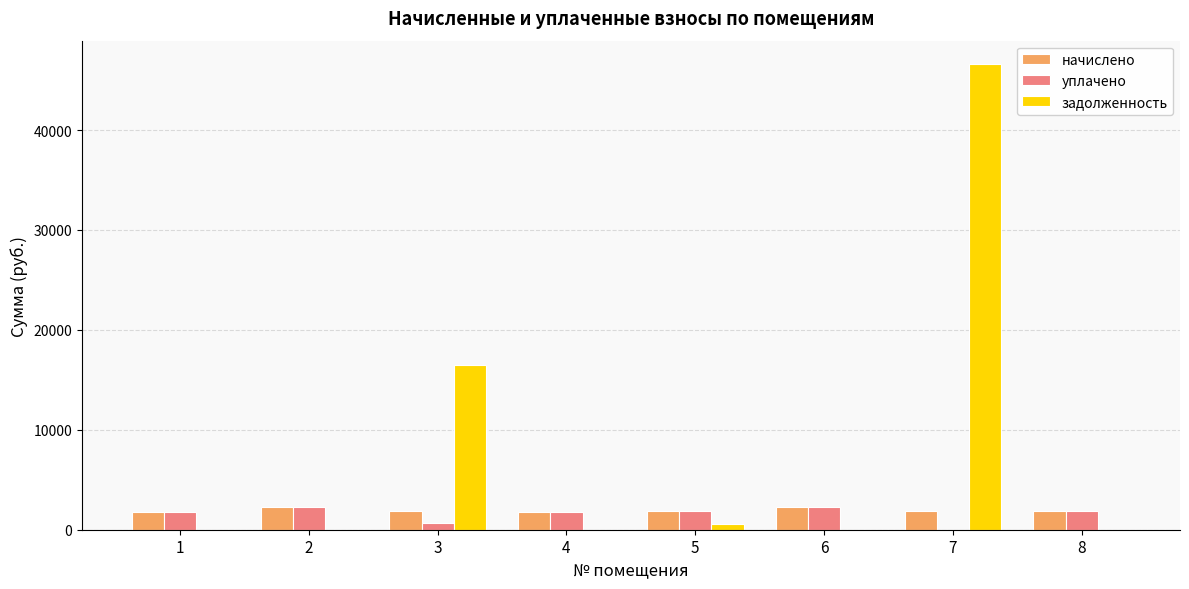

What is the maximum value shown in the chart?

46617.4